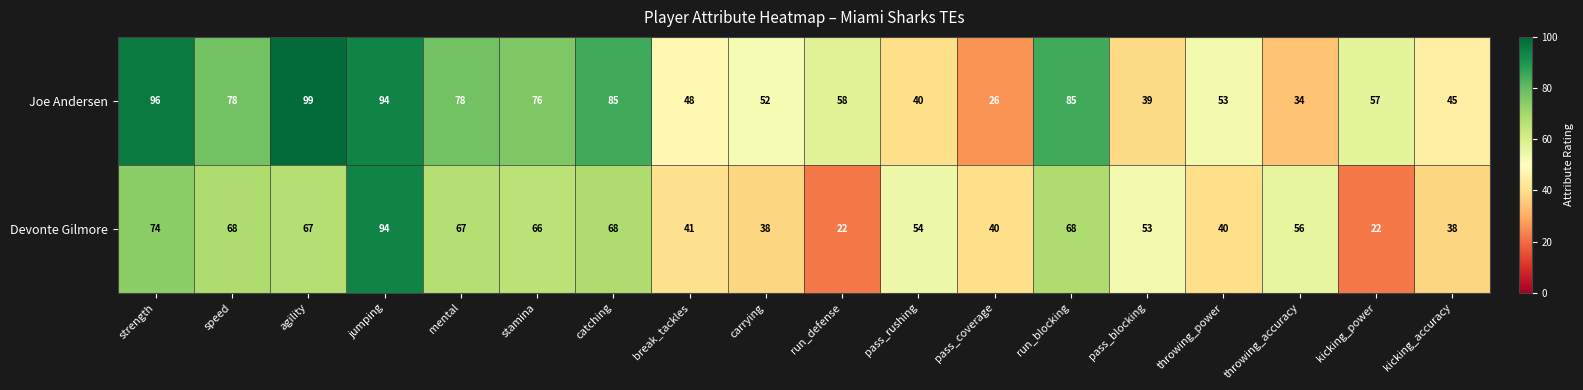

Rank the series by their maximum value, from lowest to highest.

Devonte Gilmore, Joe Andersen